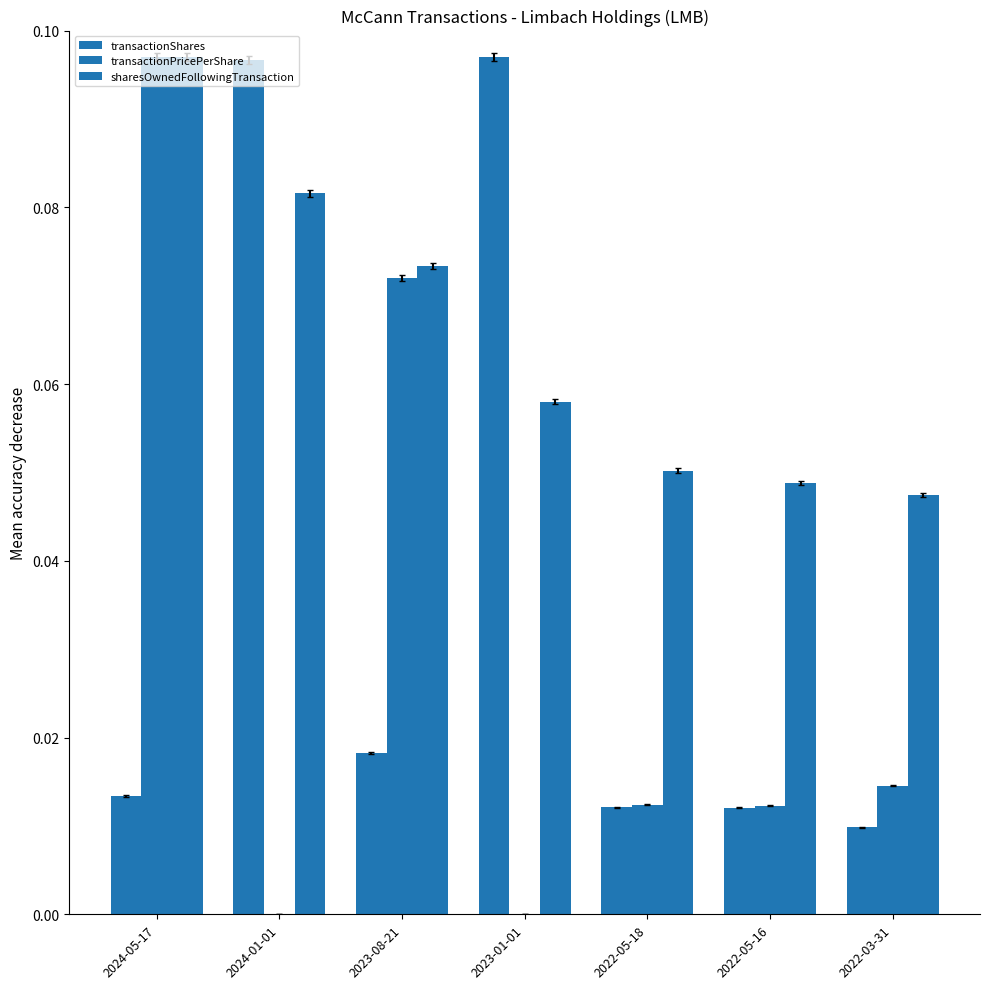

Are the bars grouped side by side (vs. stacked)?

Yes